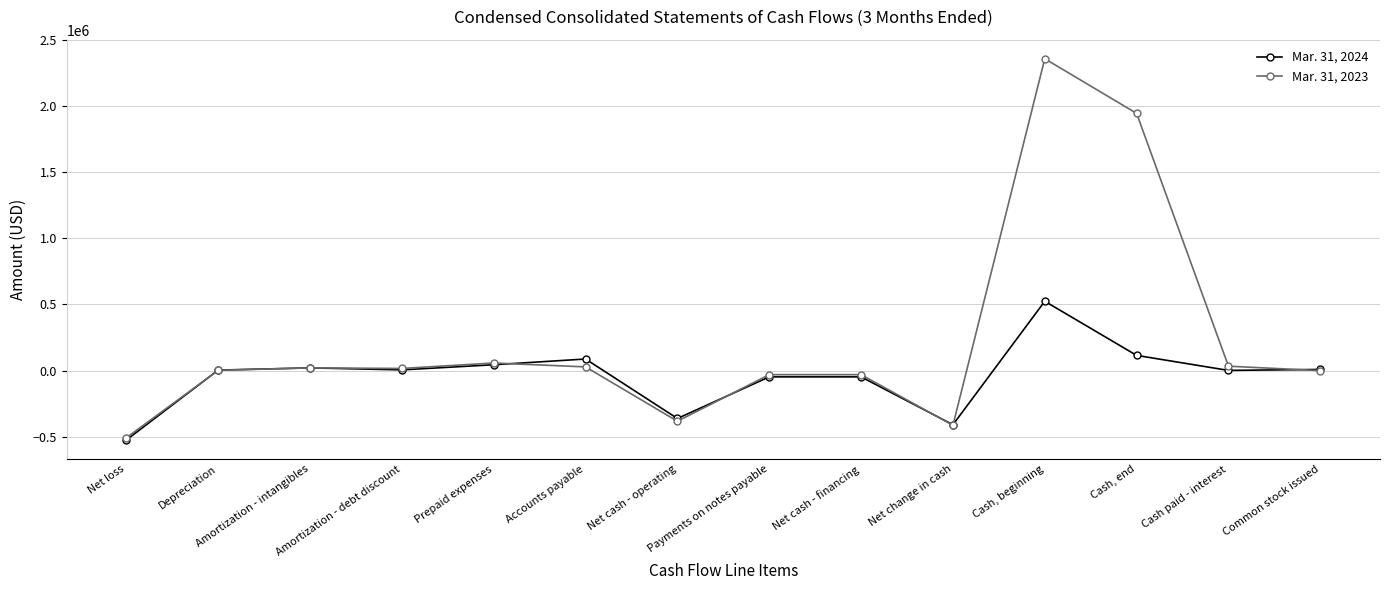

True or false: Mar. 31, 2023 and Mar. 31, 2024 cross at least once.

True